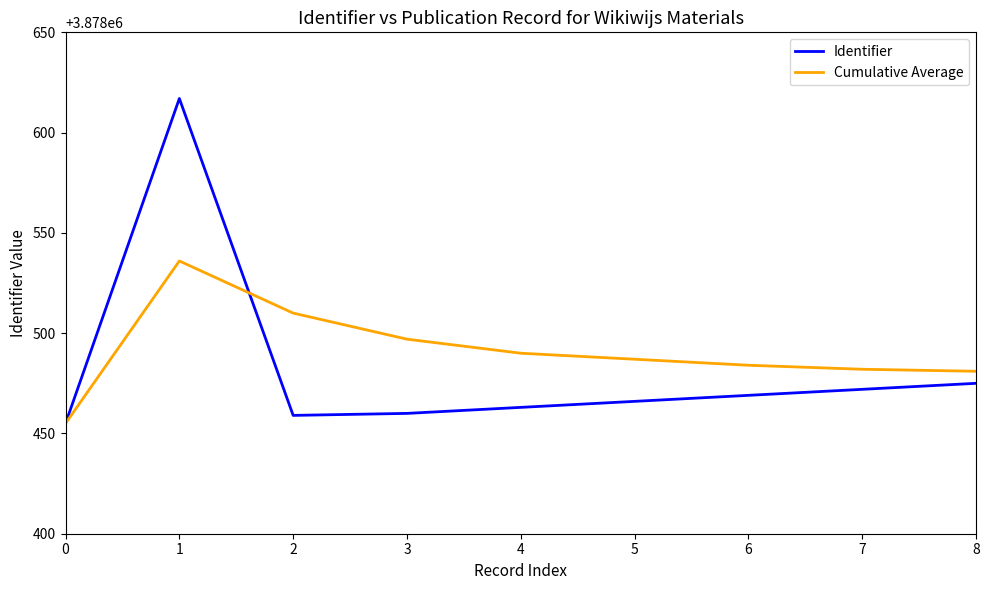

What is the sum of the Identifier values at 8 and 0?

7756930